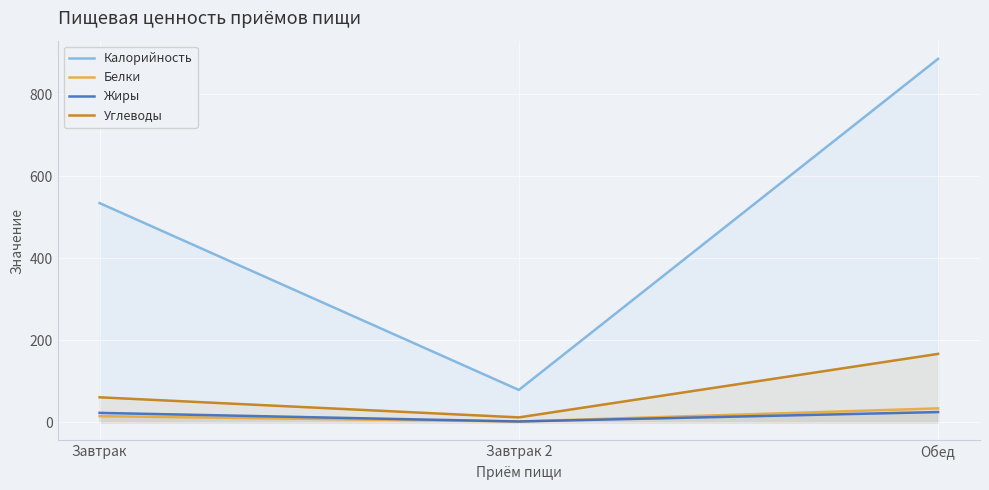

Reading left to right, what are all the values shown in this chart?

Калорийность: 535	79	887
Белки: 15	2	34
Жиры: 23	2	25
Углеводы: 61	12	167